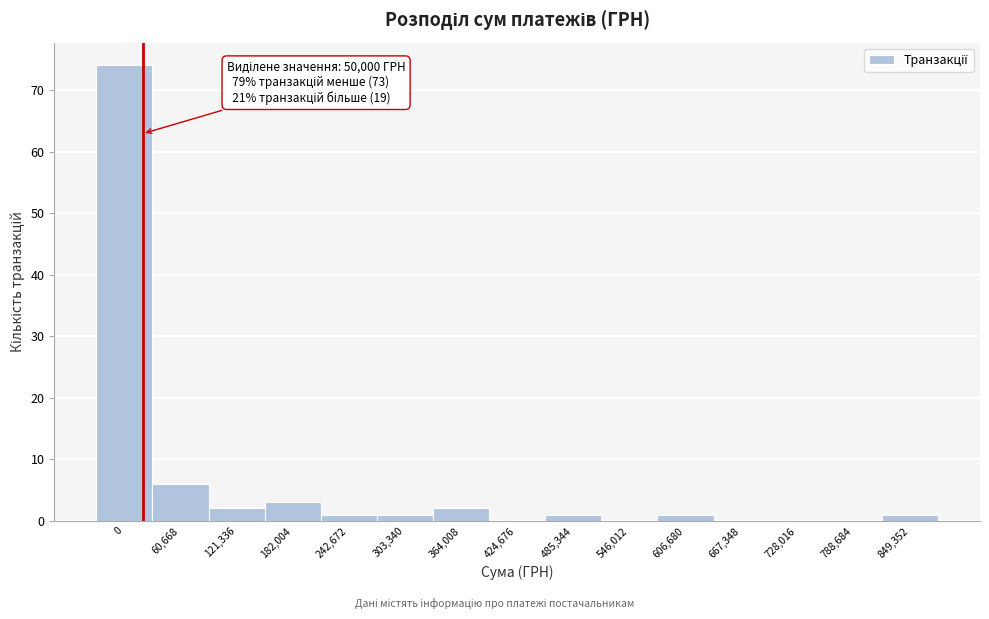

Reading left to right, transcribe all the data shown in this chart.

0=74	60,668=6	121,336=2	182,004=3	242,672=1	303,340=1	364,008=2	424,676=0	485,344=1	546,012=0	606,680=1	667,348=0	728,016=0	788,684=0	849,352=1